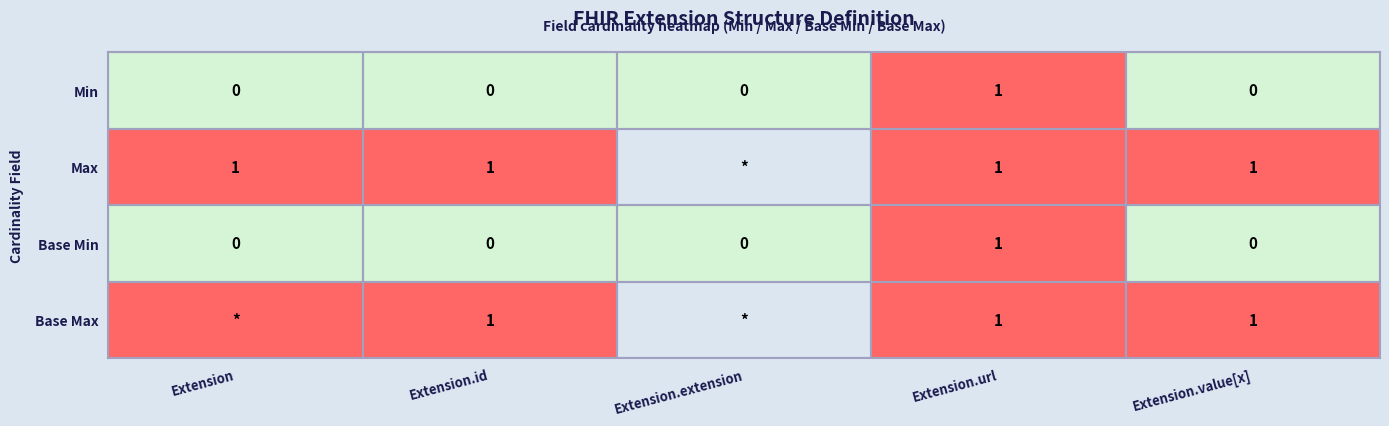

The value of Base Min at Extension.url is 1. True or false?

True